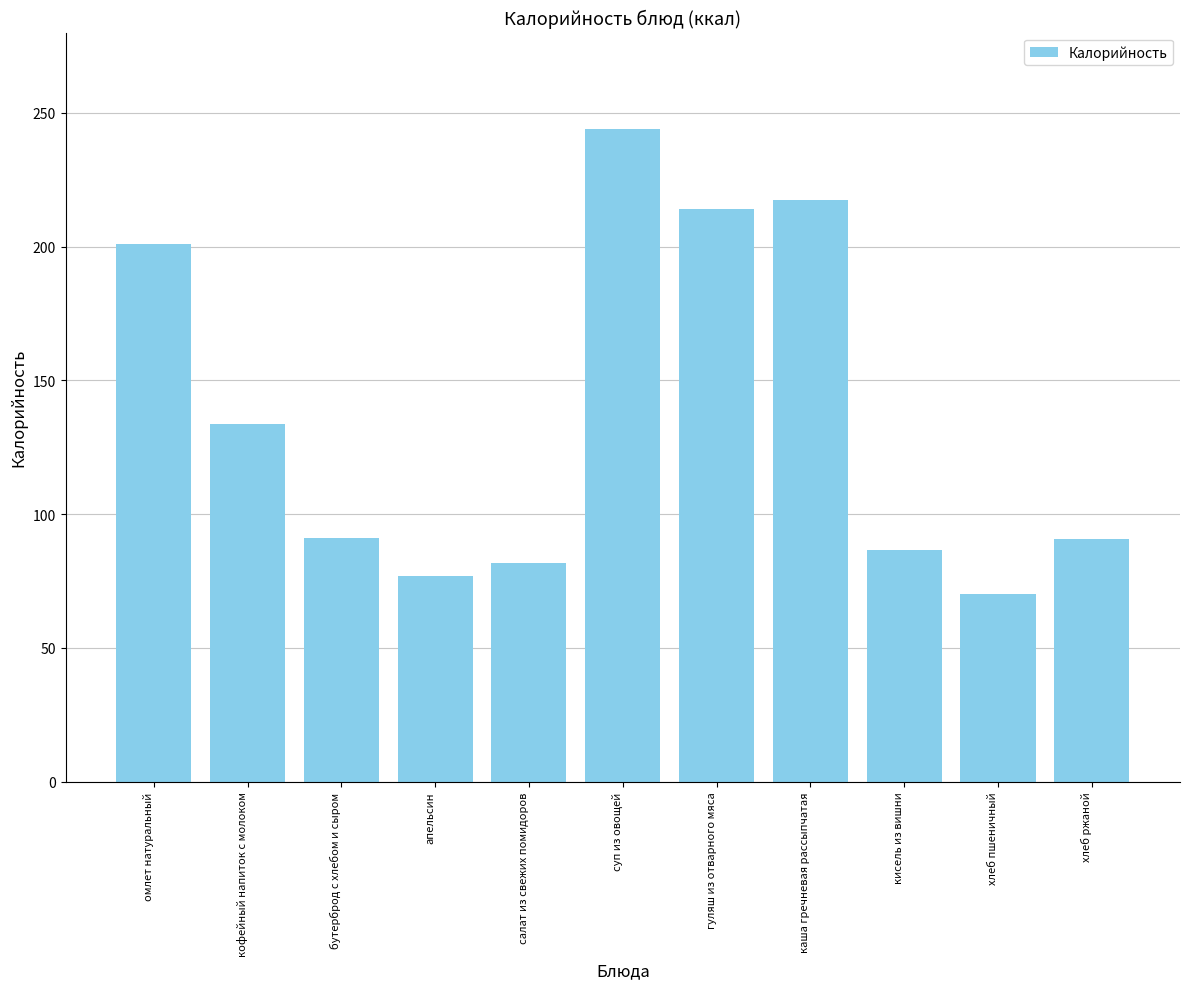

What is the label of the 11th bar from the right?

омлет натуральный